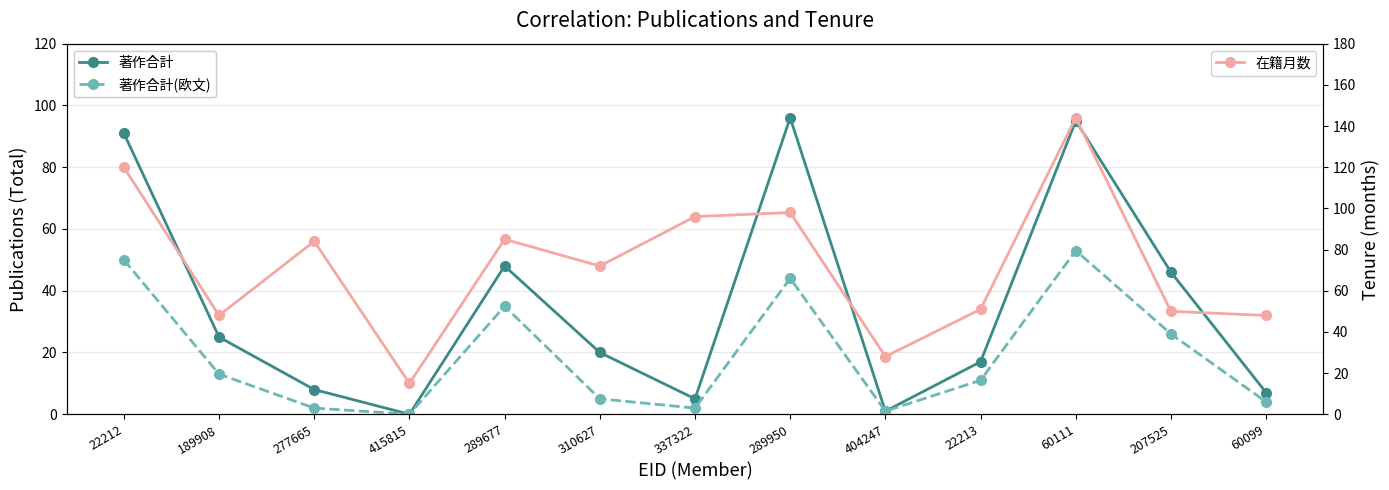

What is the sum of all 在籍月数 values?

939